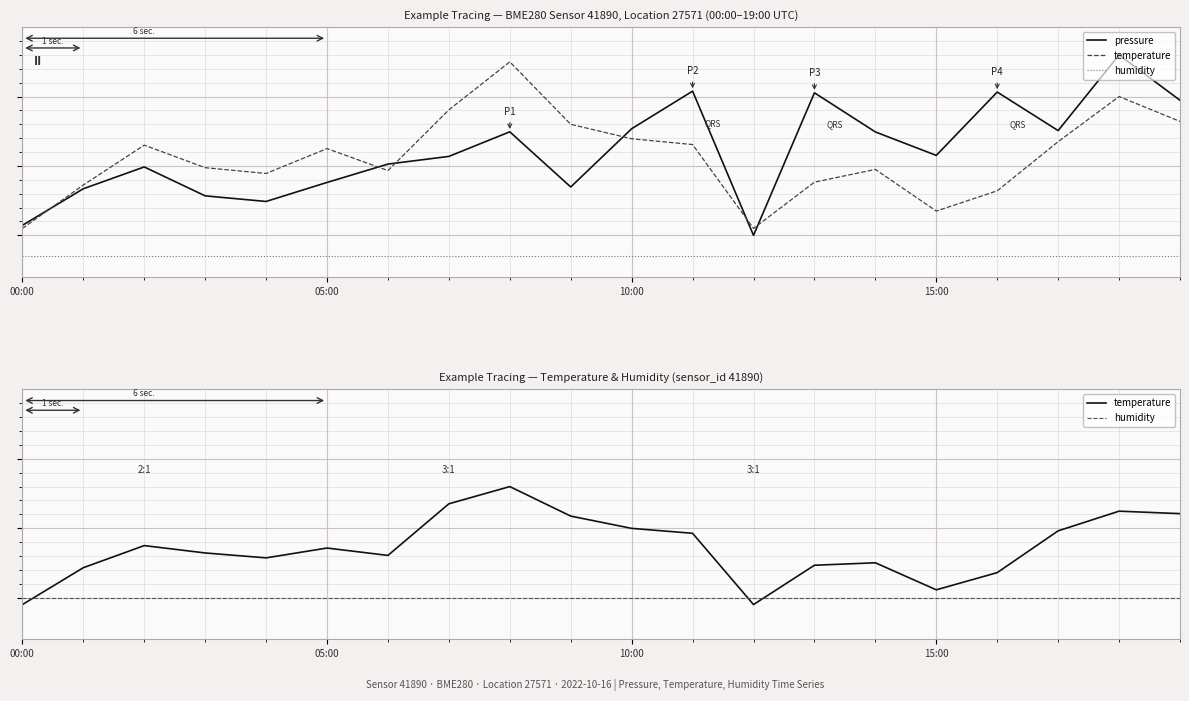

Which series has the largest total across all categories?

pressure